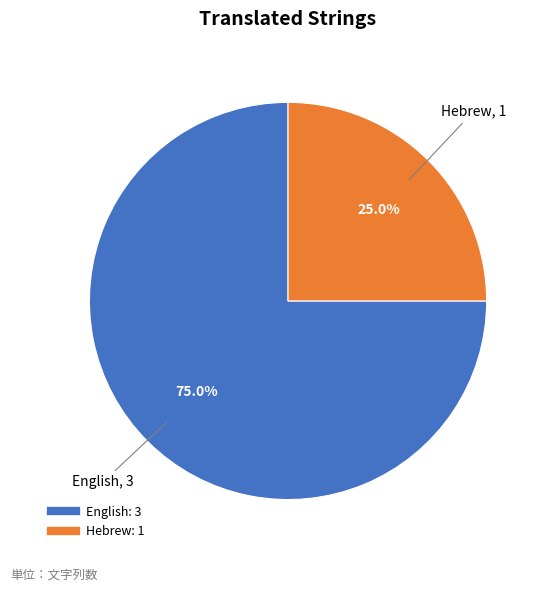

Approximately how many times larger is the value at Hebrew compared to English?

0.3